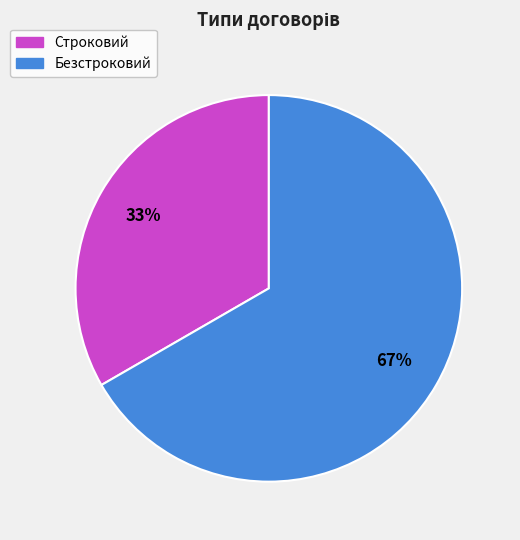

What is the majority slice?

Безстроковий